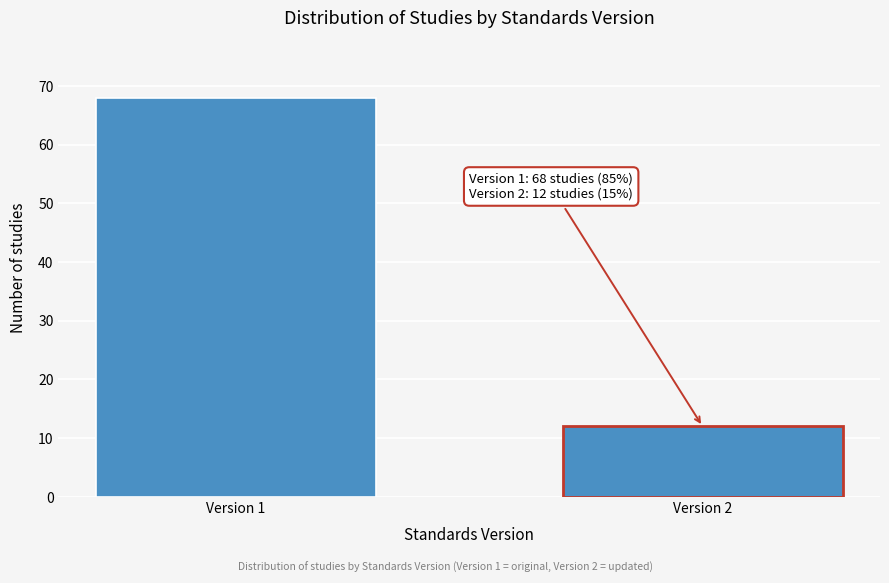

Reading right to left, transcribe all the data shown in this chart.

Version 2=12	Version 1=68